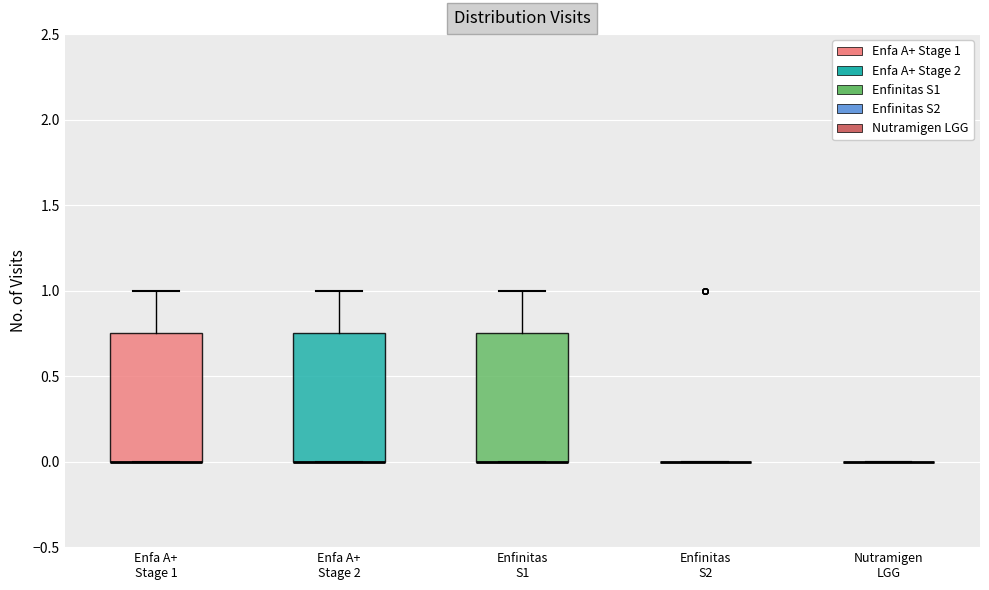

Reading left to right, transcribe this box plot: for each box, give where its median line is, the range the box spans, and where its two whiskers end, as read against the y-axis. The values are not printed on the chart, so give them approximately, as read against the axis.

Enfa A+ Stage 1: median 0.00 (drawn on the box's lower edge), box 0.00 to 0.75, whiskers 0.00 to 1.00
Enfa A+ Stage 2: median 0.00 (drawn on the box's lower edge), box 0.00 to 0.75, whiskers 0.00 to 1.00
Enfinitas S1: median 0.00 (drawn on the box's lower edge), box 0.00 to 0.75, whiskers 0.00 to 1.00
Enfinitas S2: box collapsed to a line at 0.00, whiskers 0.00 to 0.00
Nutramigen LGG: box collapsed to a line at 0.00, whiskers 0.00 to 0.00